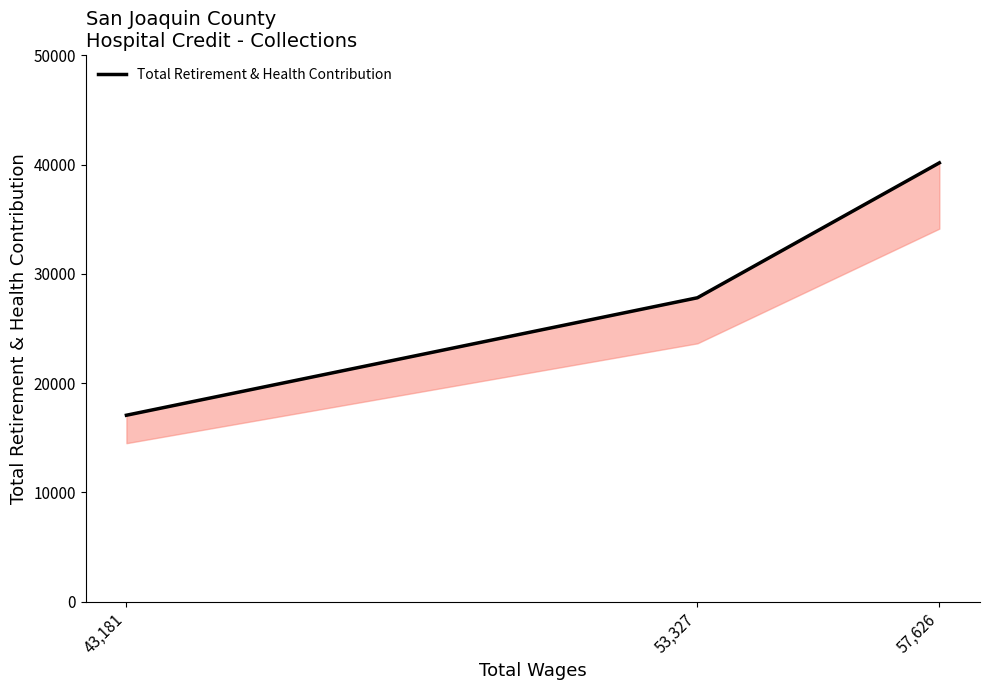

Reading right to left, extract all data points from this chart.

57,626=40159	53,327=27808	43,181=17055